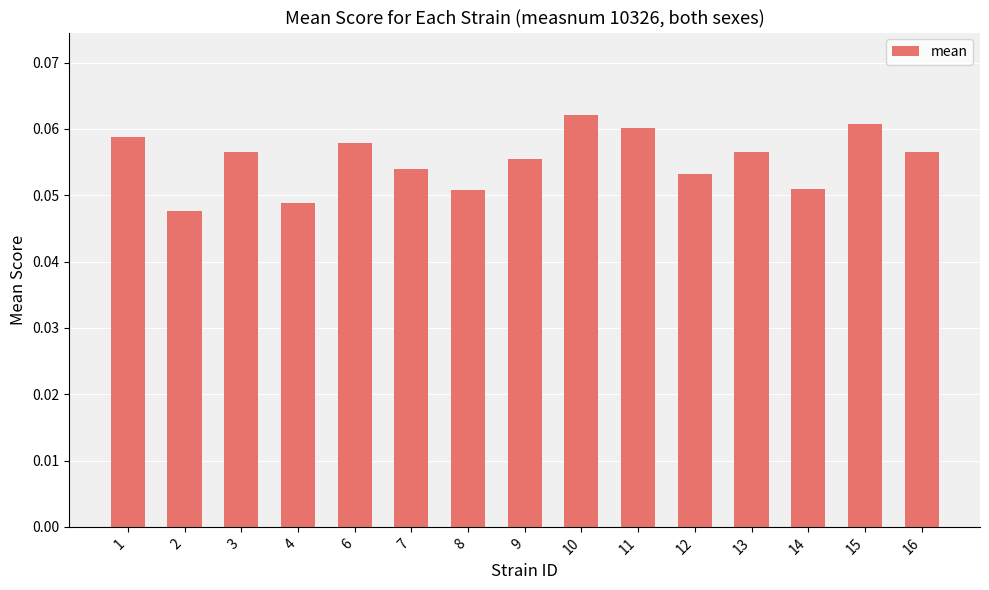

What is the sum of all values?

0.8